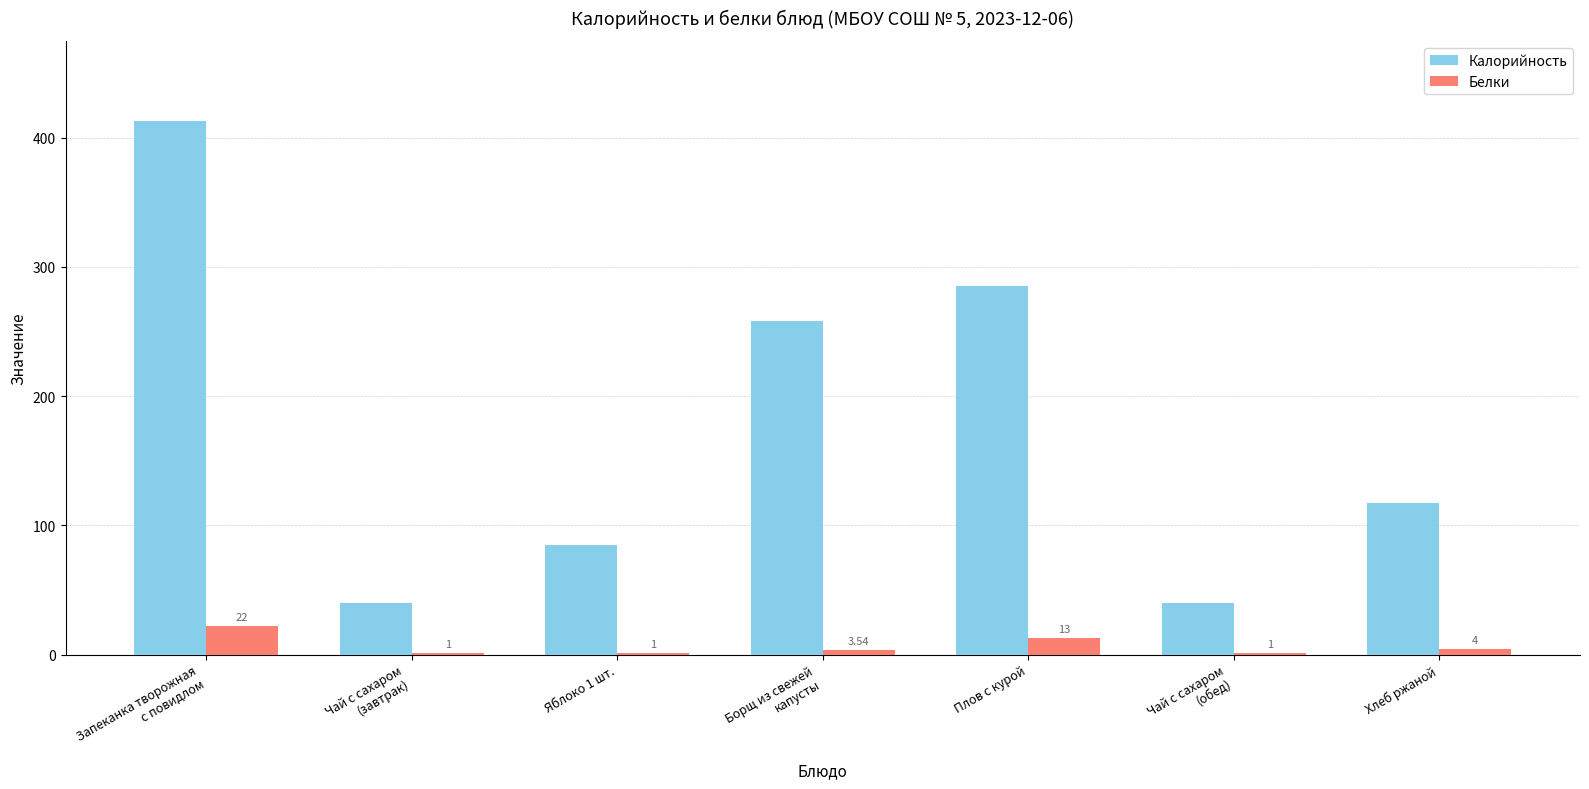

What is the sum of all Белки values?

45.5